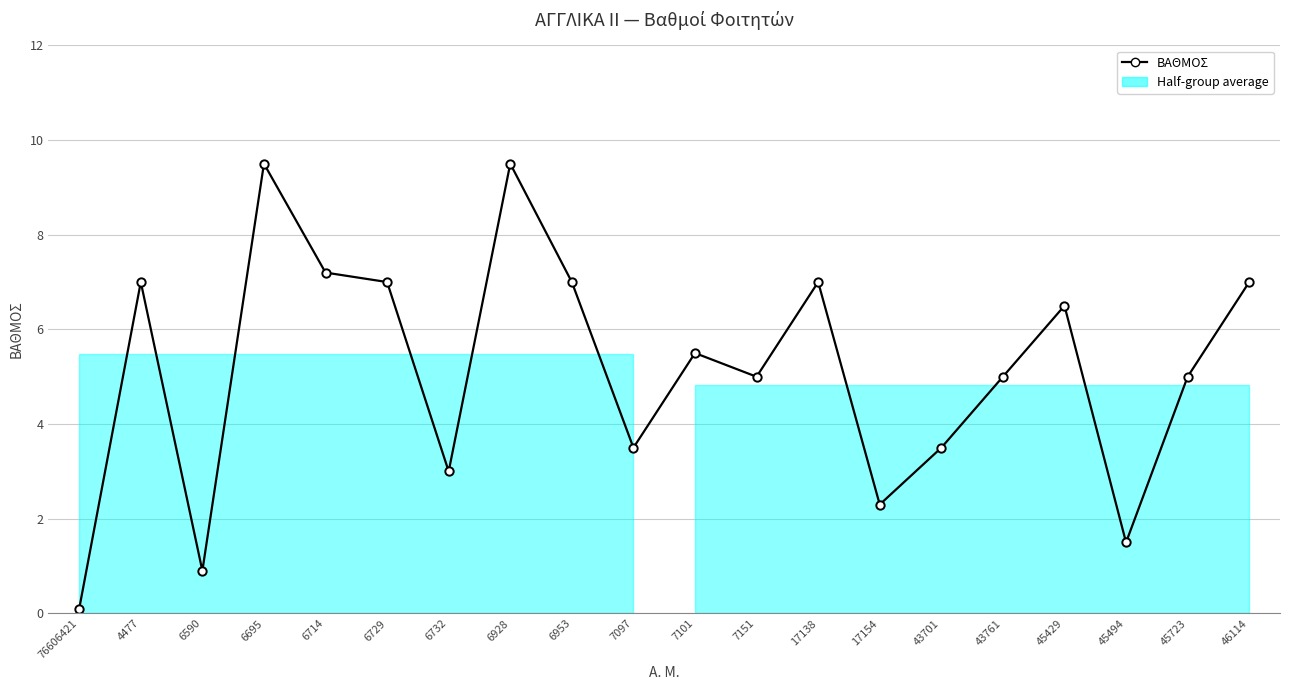

What value does the data have at 6729?

7.0